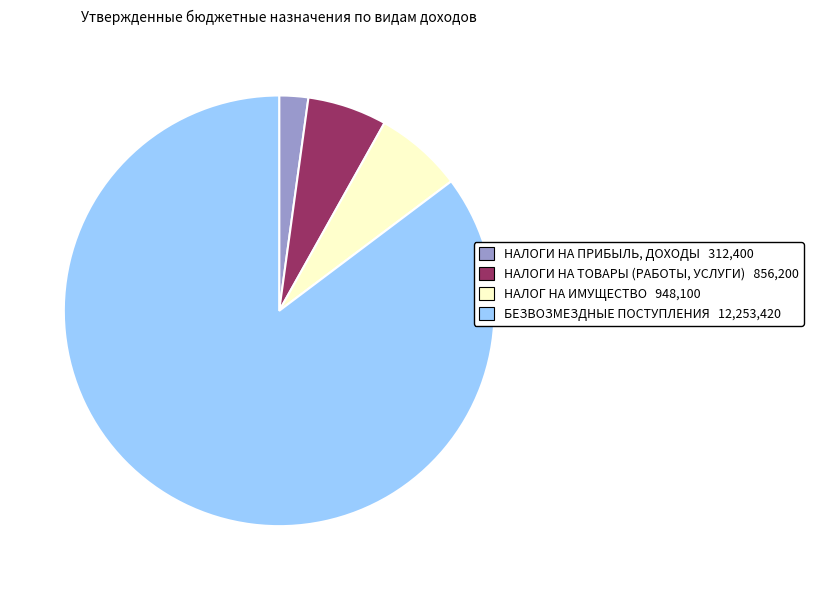

Which category has the biggest portion of the pie?

БЕЗВОЗМЕЗДНЫЕ ПОСТУПЛЕНИЯ